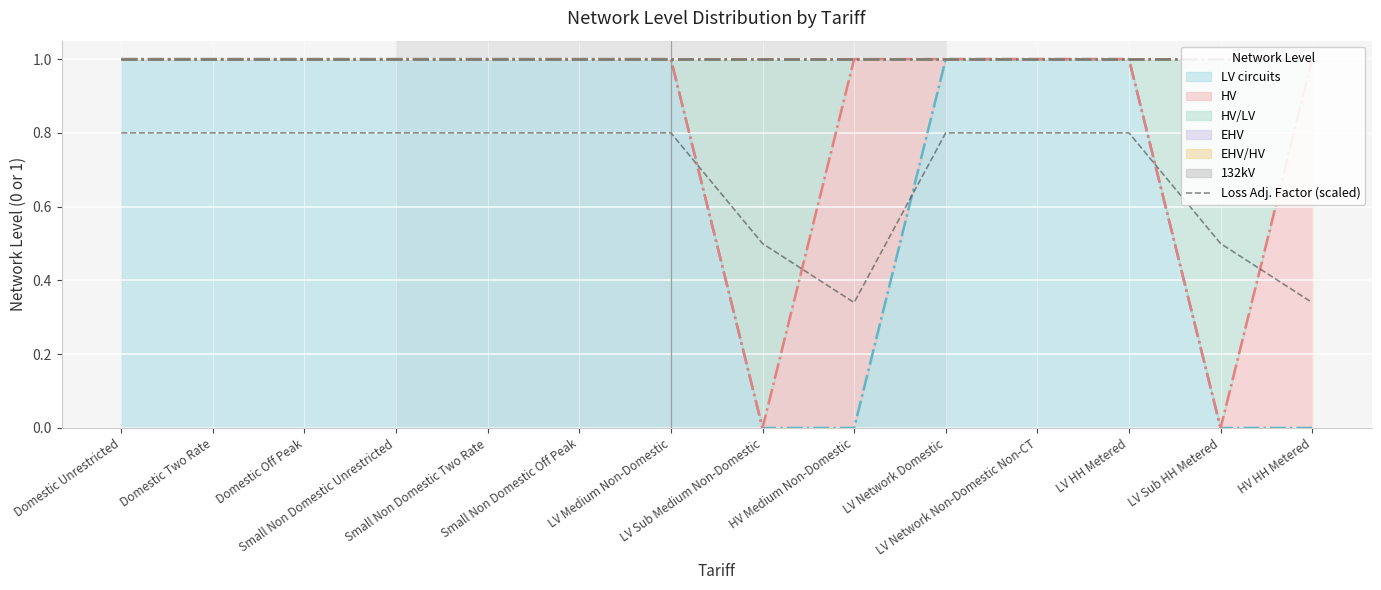

At which category does the data reach its first local valley?

HV Medium Non-Domestic